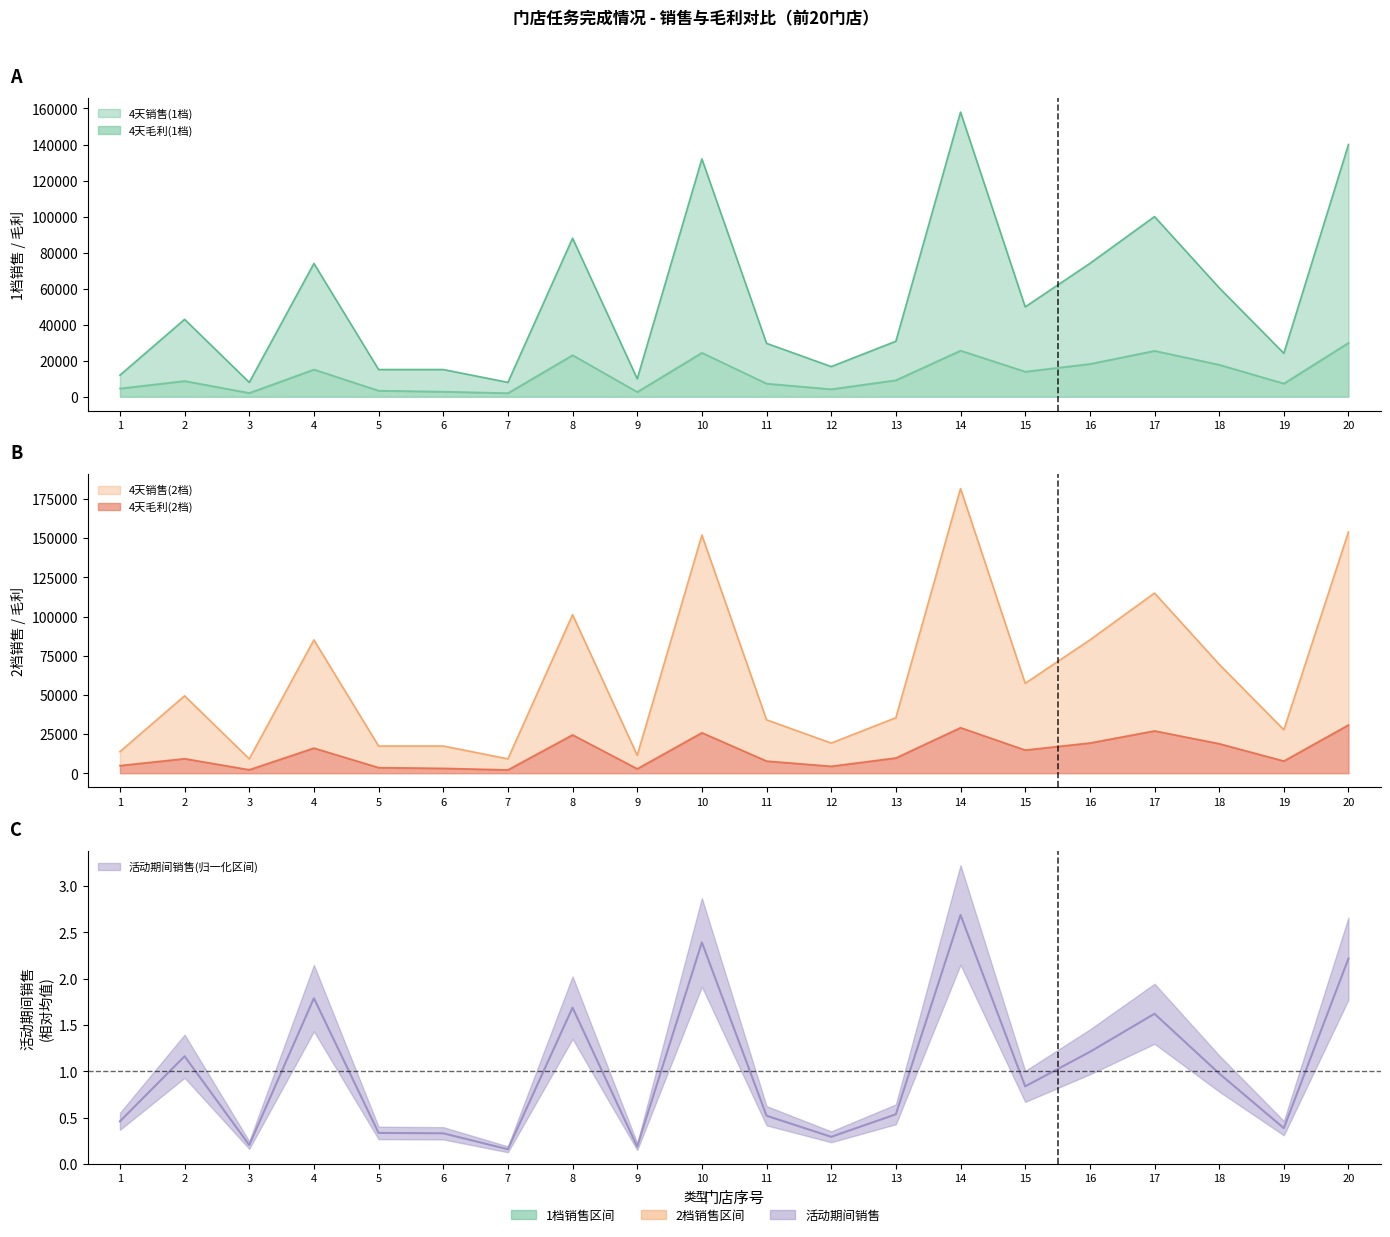

Reading left to right, what are all the values shown in this chart?

4天销售(1档): 1=12000.0	2=42975.5	3=8000.0	4=74000.0	5=15120.0	6=15120.0	7=8000.0	8=88000.0	9=10000.0	10=132000.0	11=29666.8	12=16752.7	13=30824.1	14=158000.0	15=49898.9	16=74000.0	17=100000.0	18=60481.5	19=24143.2	20=140000.0
4天毛利(1档): 1=4601.8	2=8765.7	3=2098.0	4=15150.0	5=3384.4	6=2857.6	7=2023.9	8=23109.0	9=2674.3	10=24420.0	11=7322.8	12=4194.8	13=9201.7	14=25631.4	15=13952.7	16=18220.2	17=25507.3	18=17784.9	19=7349.5	20=29935.3
4天销售(2档): 1=13800.0	2=49421.8	3=9200.0	4=85100.0	5=17388.0	6=17388.0	7=9200.0	8=101200.0	9=11500.0	10=152000.0	11=34116.8	12=19265.6	13=35447.7	14=181700.0	15=57383.7	16=85100.0	17=115000.0	18=69553.7	19=27764.7	20=154100.0
4天毛利(2档): 1=4876.3	2=9288.5	3=2223.1	4=16053.6	5=3586.3	6=3129.8	7=2144.6	8=24487.3	9=2833.8	10=25840.0	11=7759.6	12=4445.0	13=9750.6	14=29072.0	15=14784.9	16=19306.9	17=27028.6	18=18845.6	19=7787.9	20=30820.0
活动期间销售: 1=0.5	2=1.2	3=0.2	4=1.8	5=0.3	6=0.3	7=0.2	8=1.7	9=0.2	10=2.4	11=0.5	12=0.3	13=0.5	14=2.7	15=0.8	16=1.2	17=1.6	18=1.0	19=0.4	20=2.2